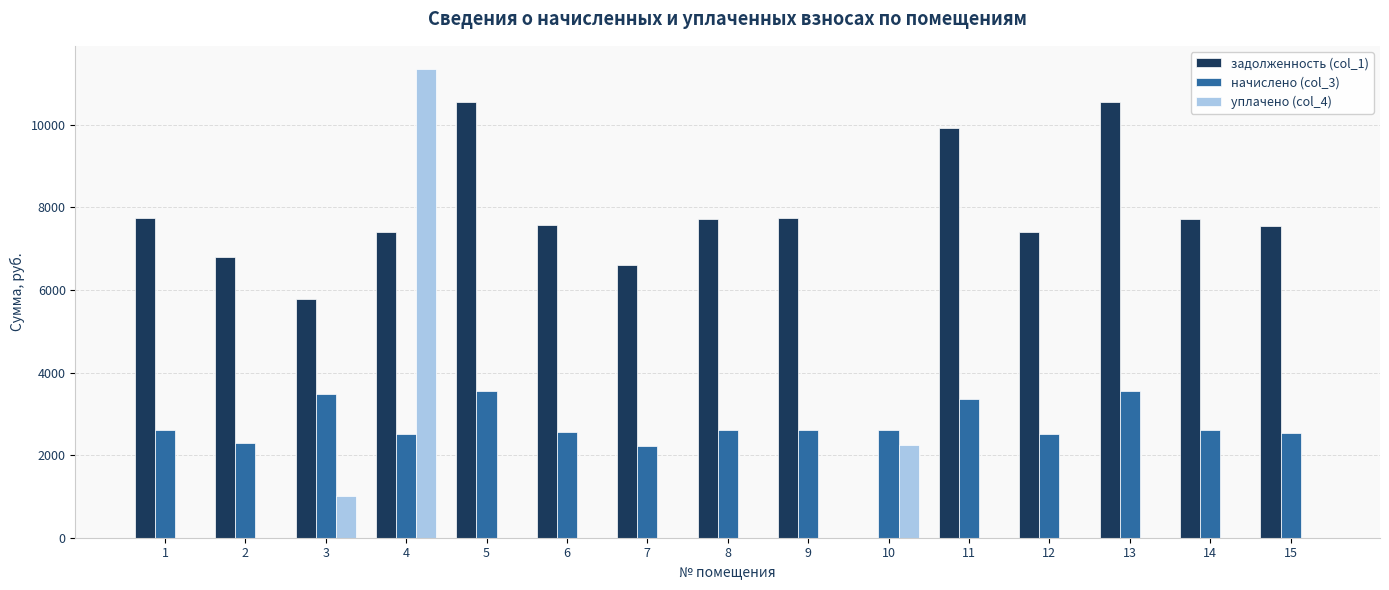

Which series has the largest total across all categories?

задолженность (col_1)